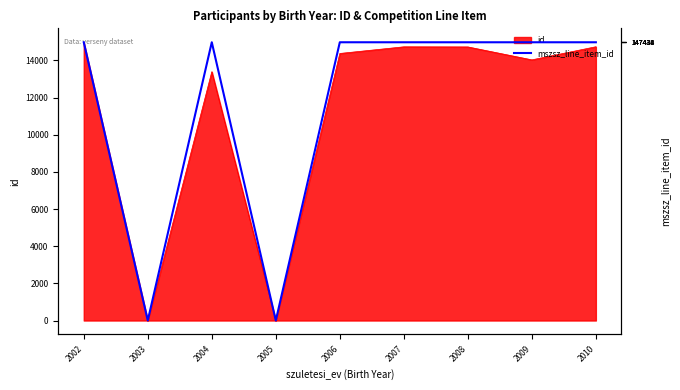

True or false: the data shows 147432 at 2009.

True